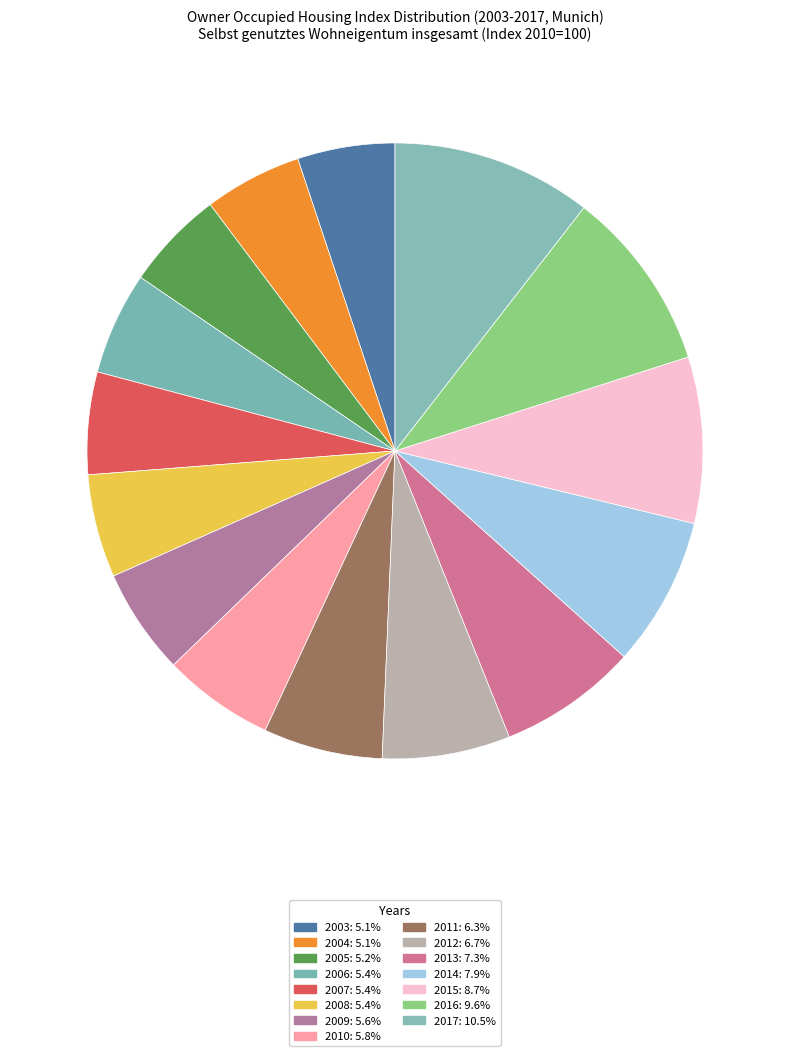

How many segments does this pie chart have?

15